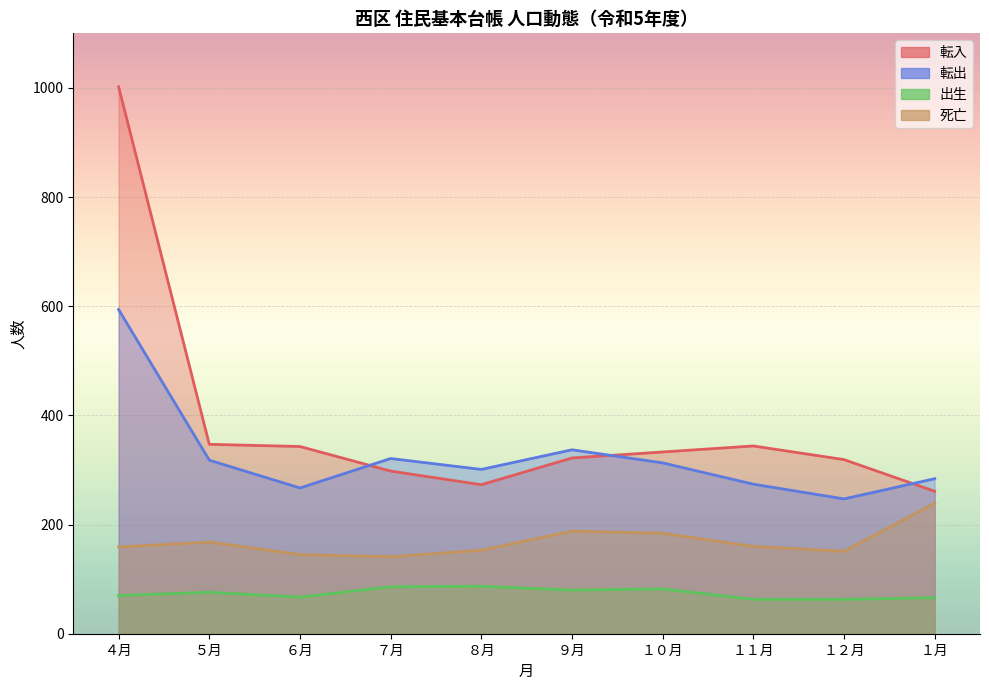

True or false: 転入 and 死亡 intersect in this chart.

False